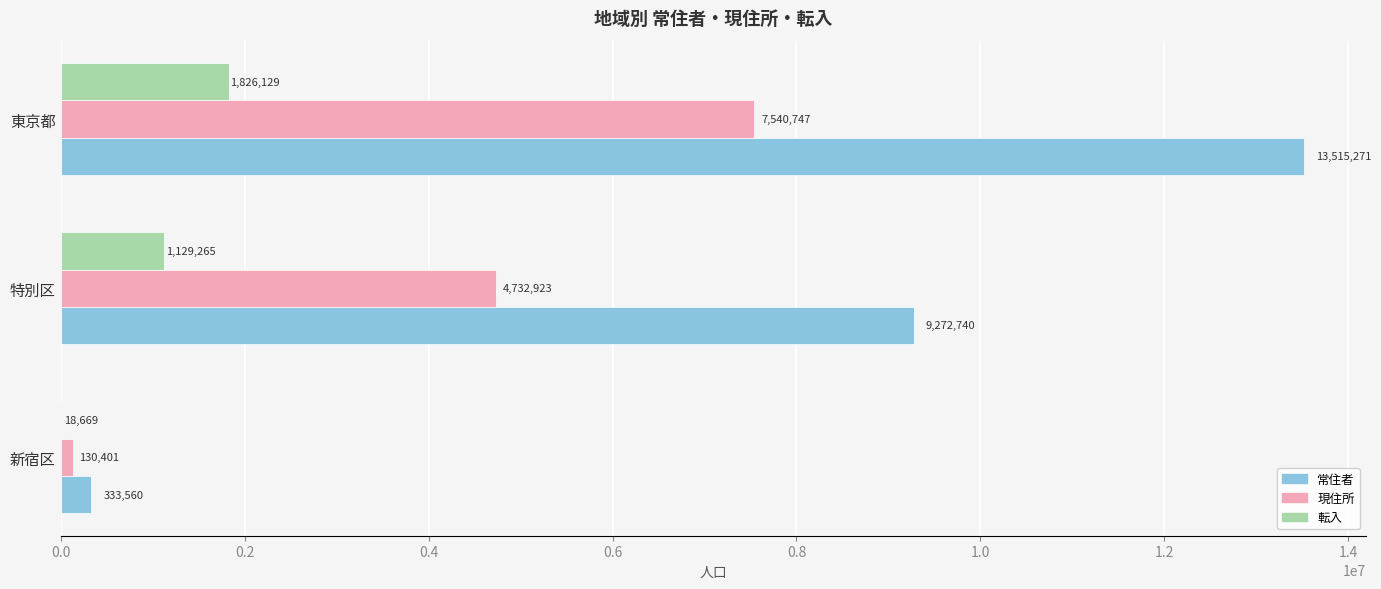

How many categories are shown in the chart?

3